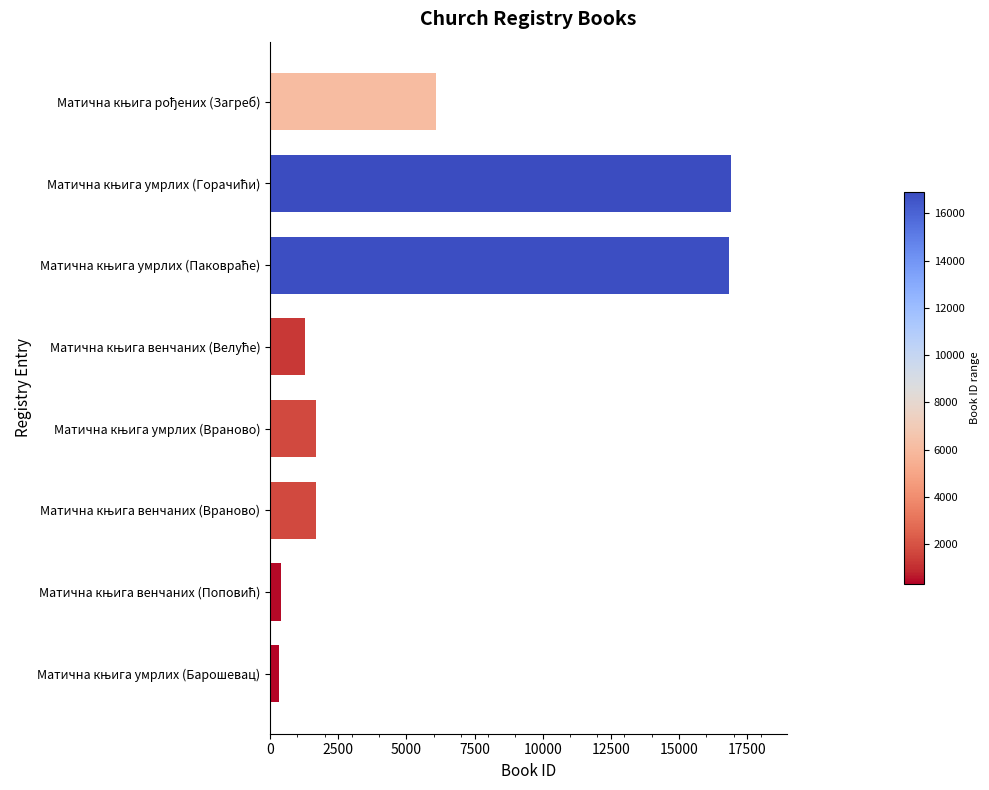

What is the difference between the maximum and minimum values?

16588